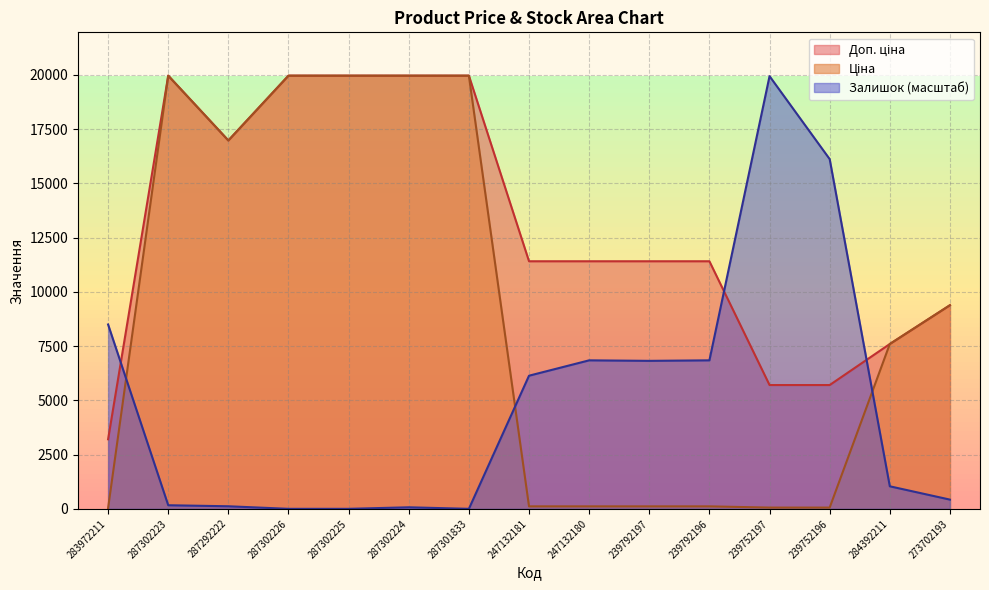

What is the total value across all series at 287301833?

39928.3